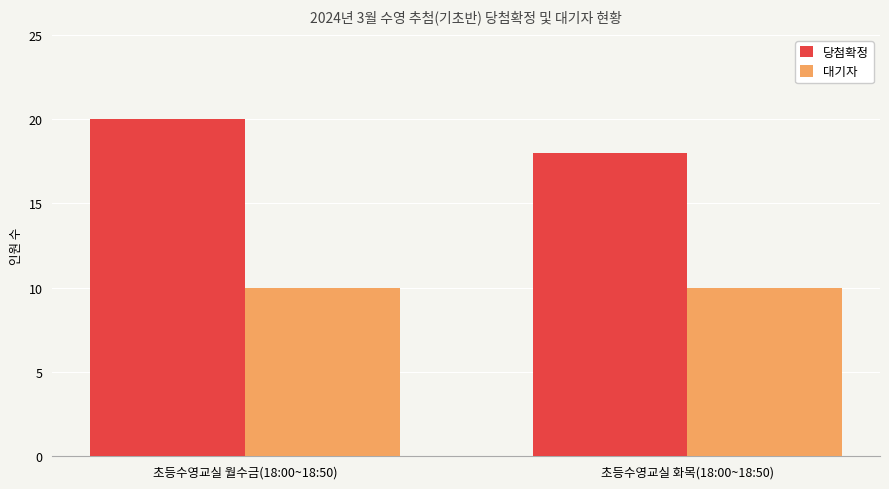

List the series in order of their peak value, highest first.

당첨확정, 대기자